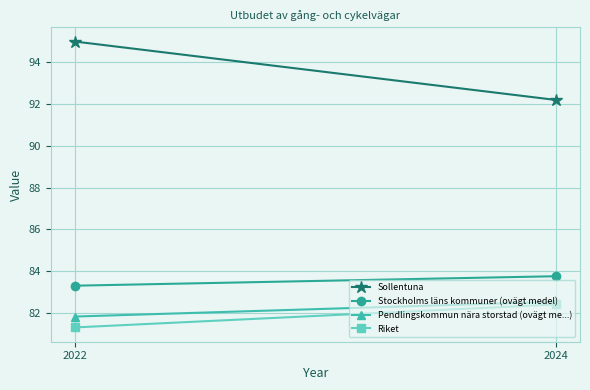

Count the number of data series in this chart.

4